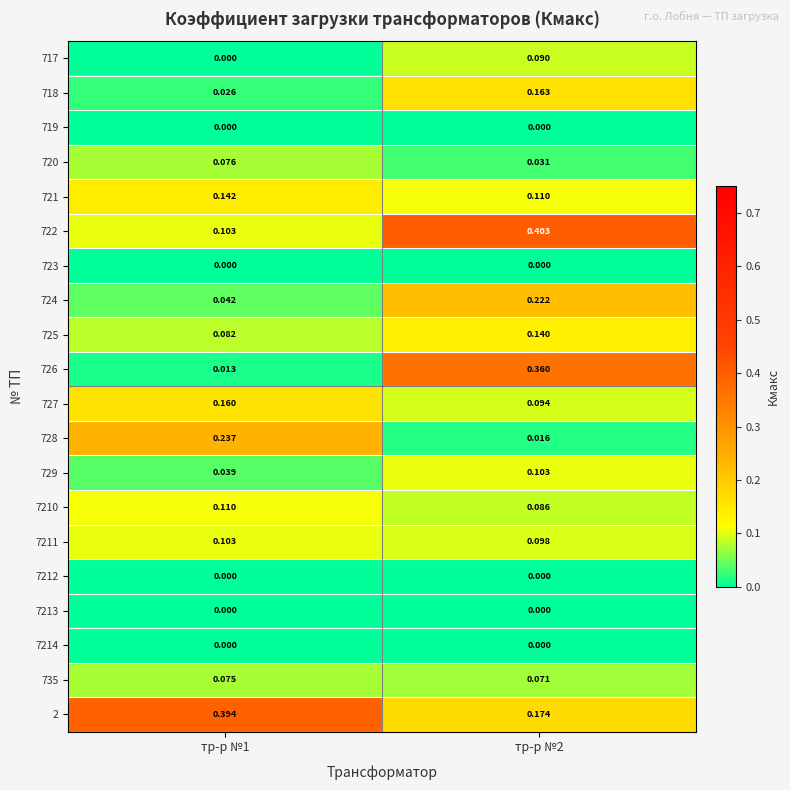

Which series has the largest total across all categories?

2